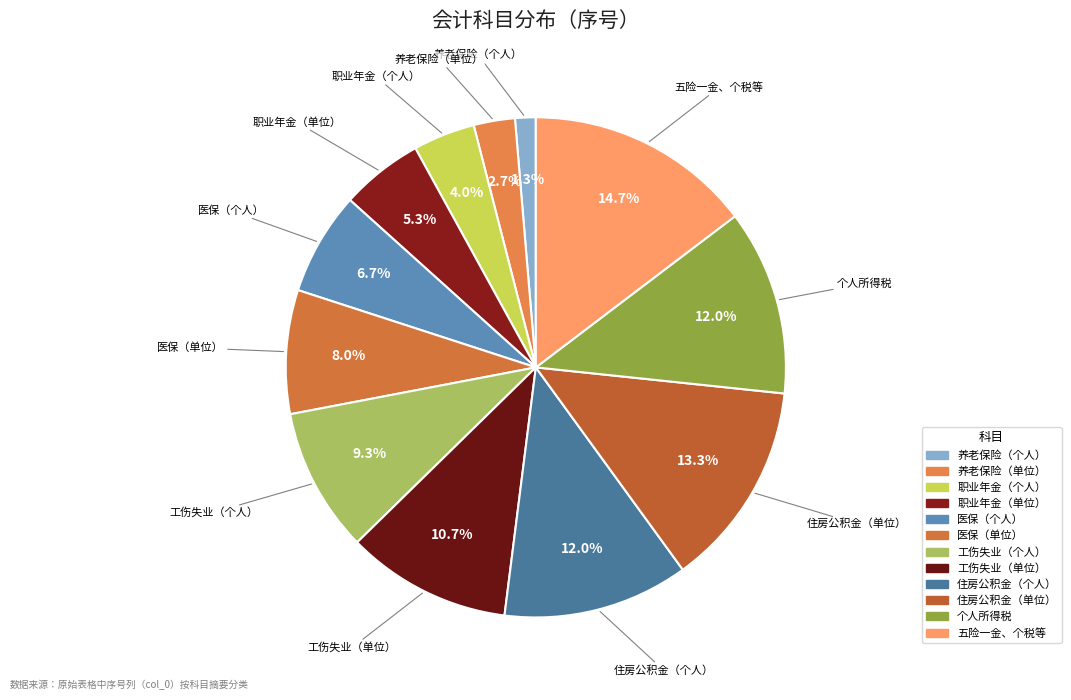

Which has a higher value, 养老保险（单位） or 住房公积金（单位）?

住房公积金（单位）